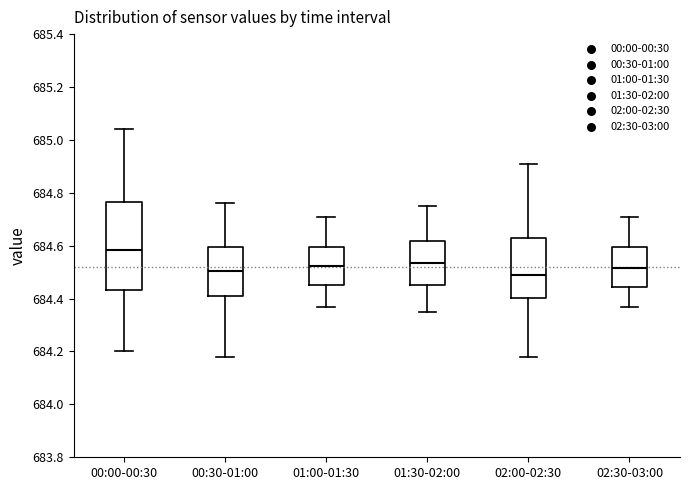

Which box is the tallest, from its lower edge to its upper edge?

00:00-00:30